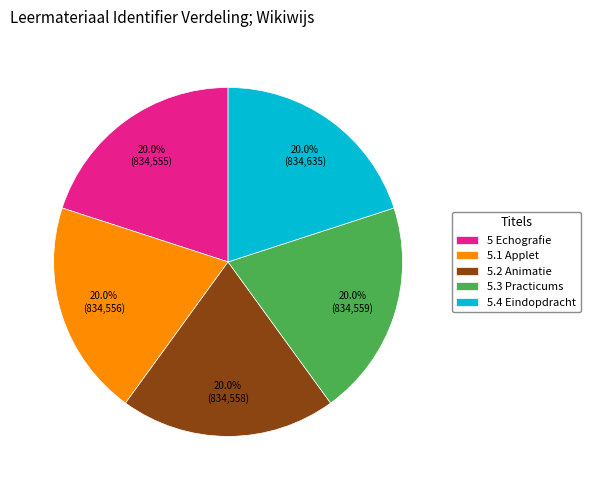

Does 5.3 Practicums represent more than half of the total?

No